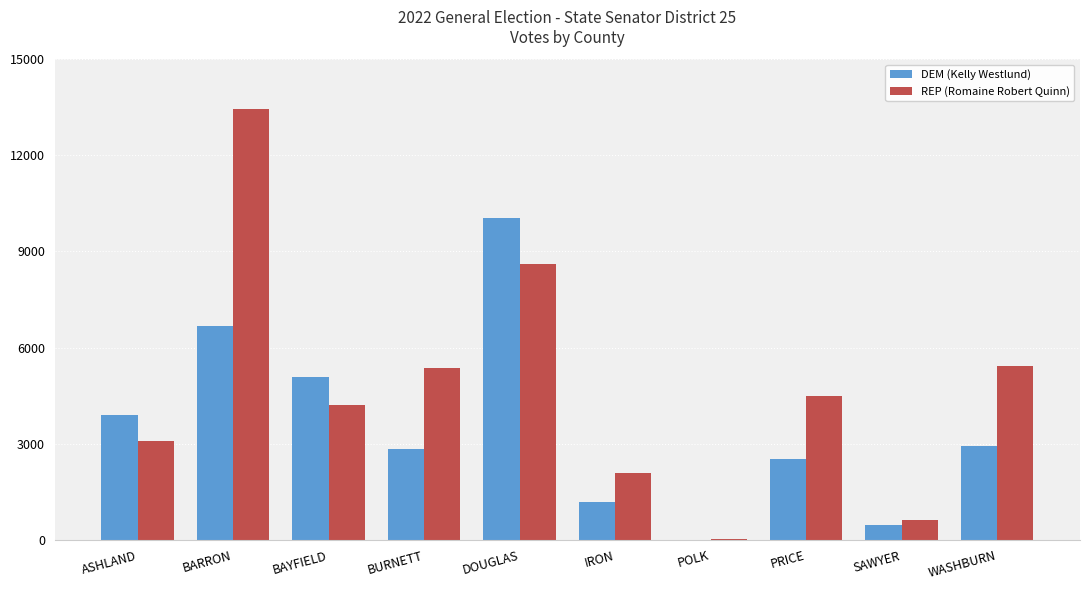

What is the sum of all DEM (Kelly Westlund) values?

35652